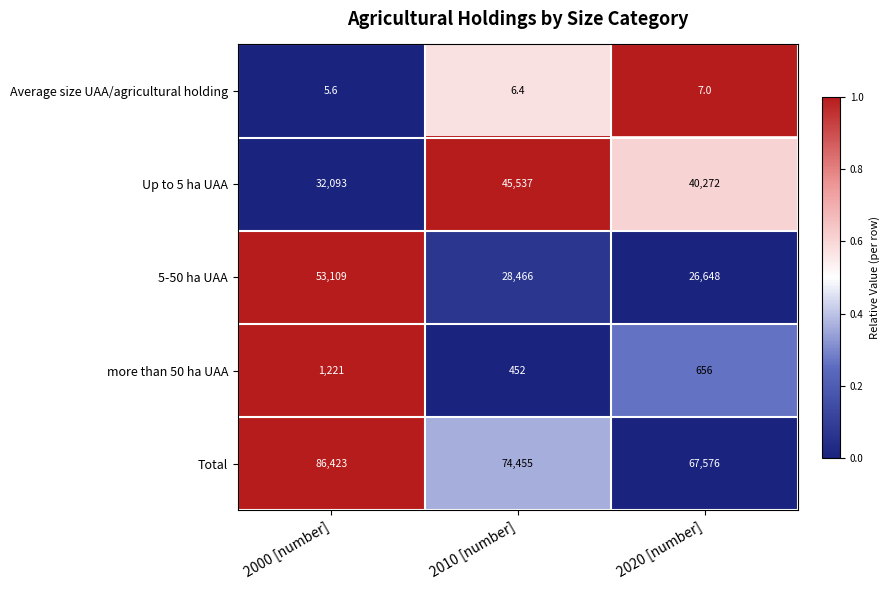

At which label is more than 50 ha UAA closest to 836?

2020 [number]